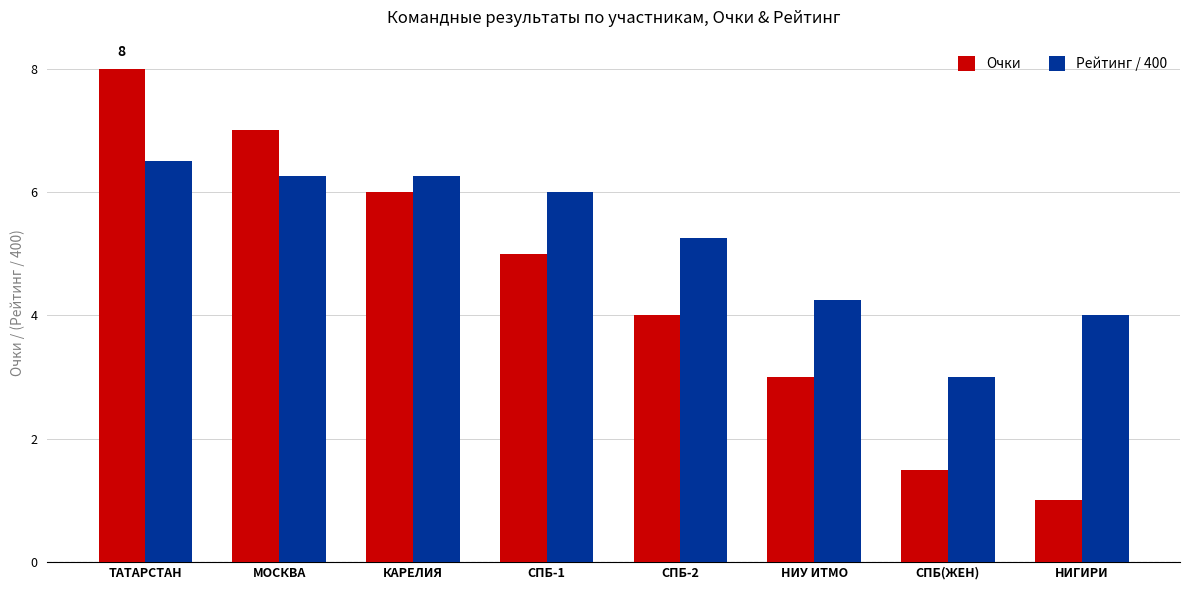

Is it true that Очки equals 10.3 at МОСКВА?

False